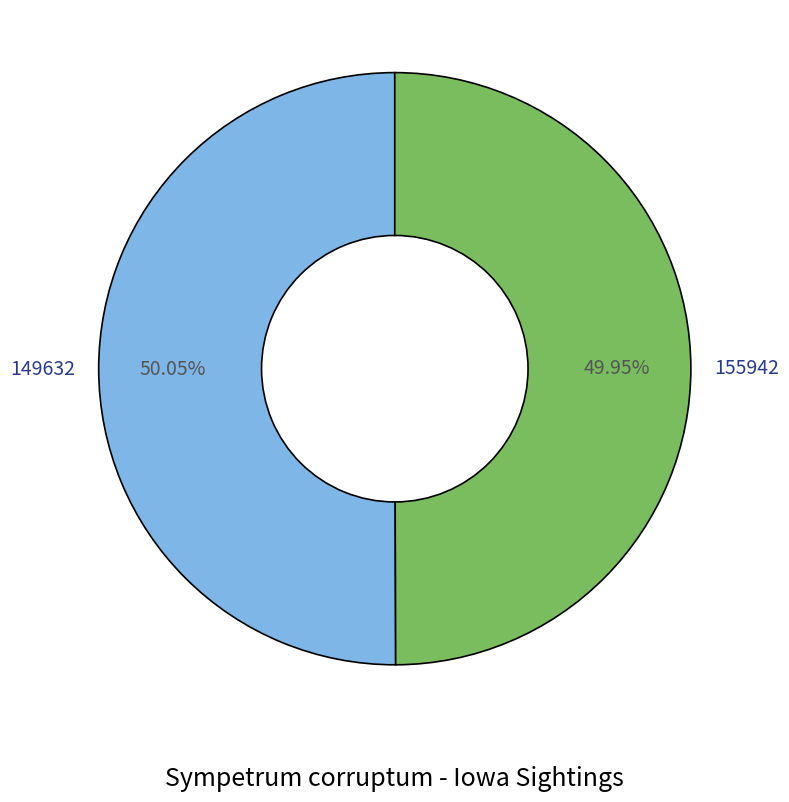

What is the ratio of the value at 149632 to the value at 155942?

1.0